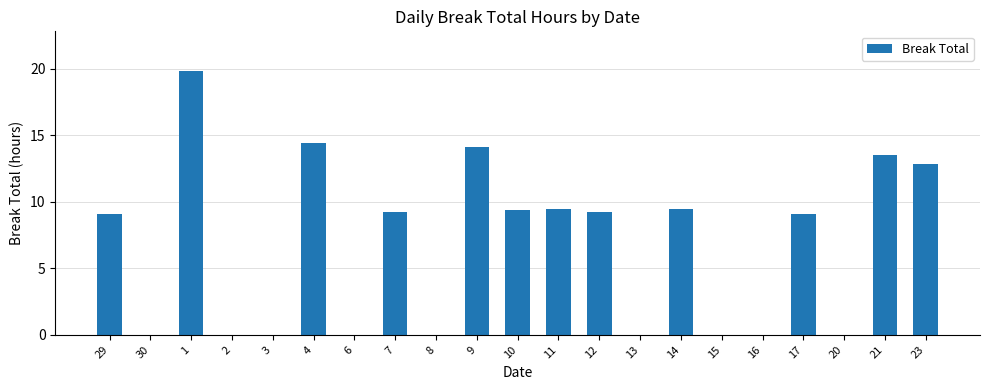

The value at 6 is -7.8. True or false?

False